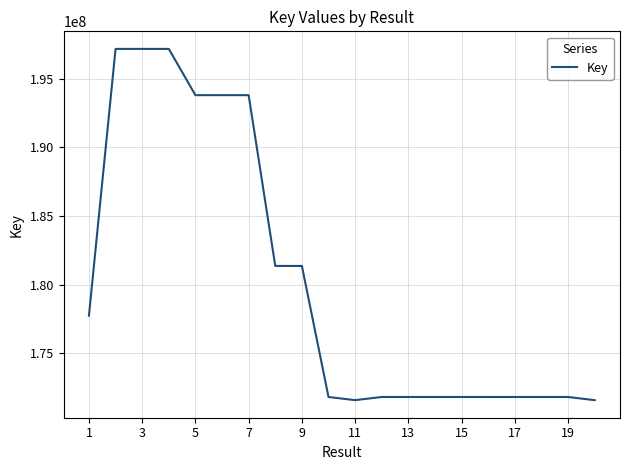

What is the smallest value displayed?

171594378